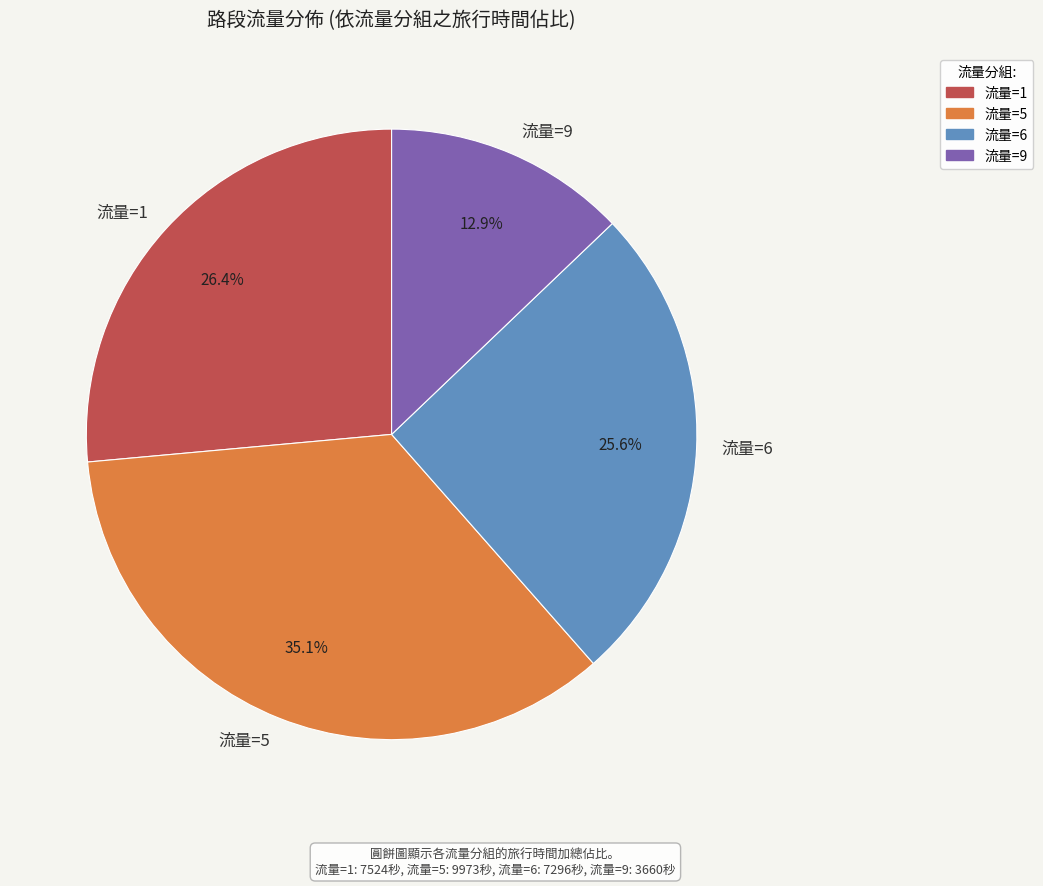

Is 流量=9 the majority of the pie?

No